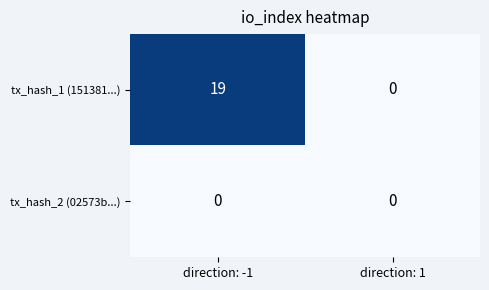

How many categories are shown in the chart?

2